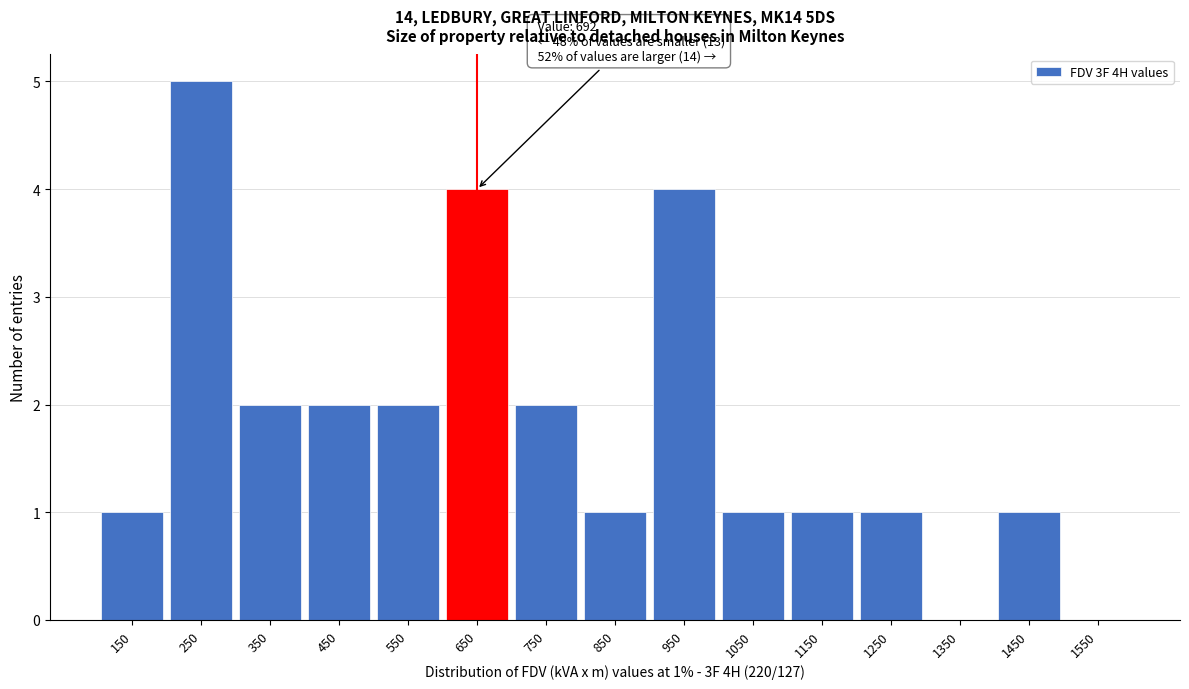

Reading left to right, list all the values displayed in this chart.

150=1	250=5	350=2	450=2	550=2	650=4	750=2	850=1	950=4	1050=1	1150=1	1250=1	1350=0	1450=1	1550=0